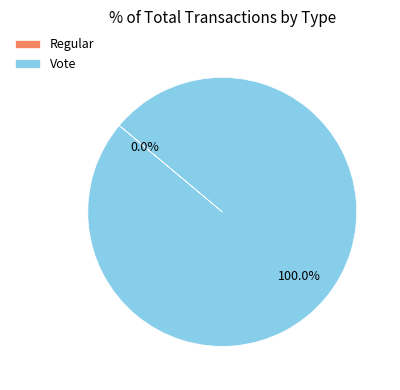

Rank the categories by value from highest to lowest.

Vote, Regular